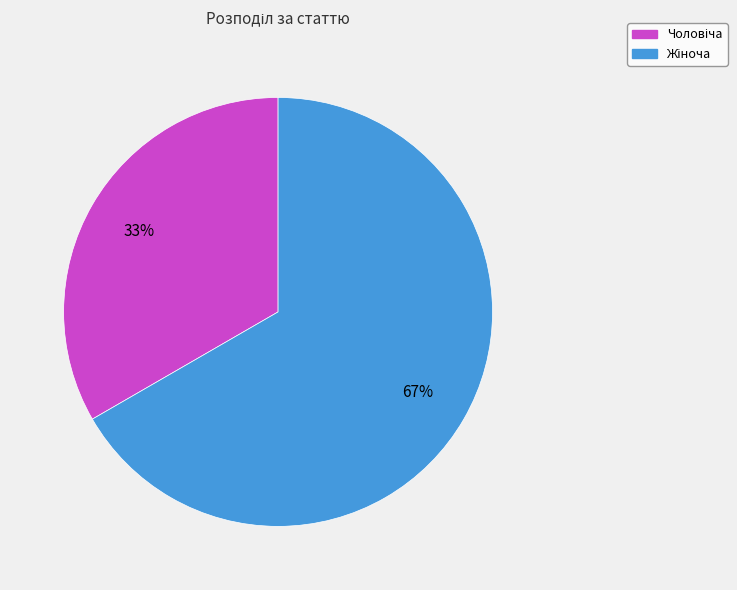

To the nearest percent, what is the average slice percentage?

50%